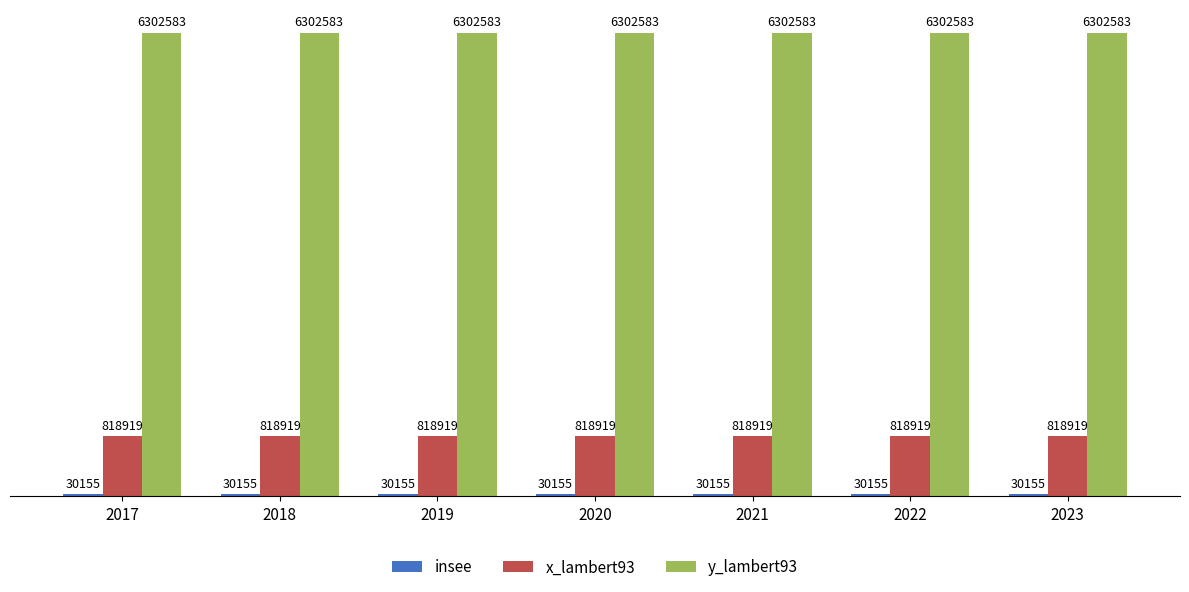

The y_lambert93 series shows 9586374 at 2023. True or false?

False